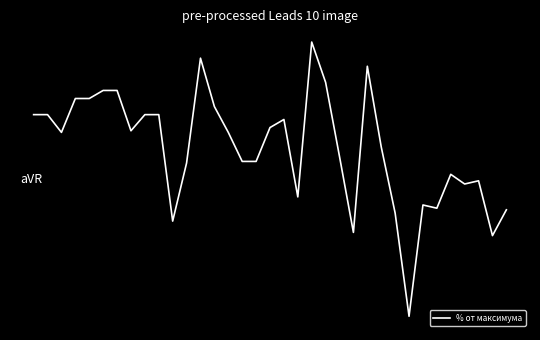

Rank the categories by value from lowest to highest.

27, 33, 23, 10, 26, 34, 29, 28, 19, 31, 32, 30, 11, 15, 16, 22, 25, 14, 2, 7, 17, 18, 8, 9, 0, 1, 13, 3, 4, 5, 6, 21, 24, 12, 20